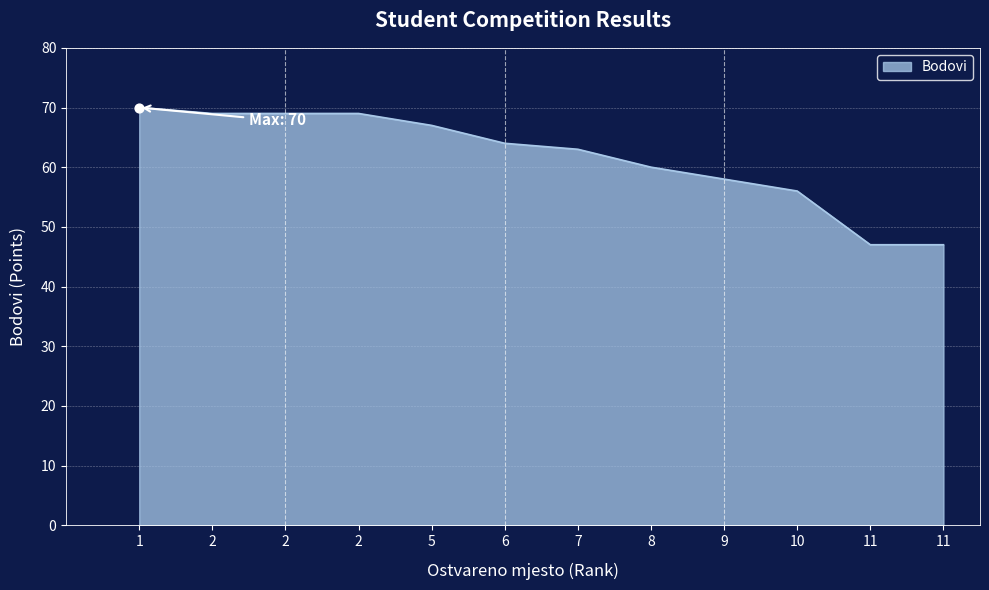

How many lines are shown in the chart?

1